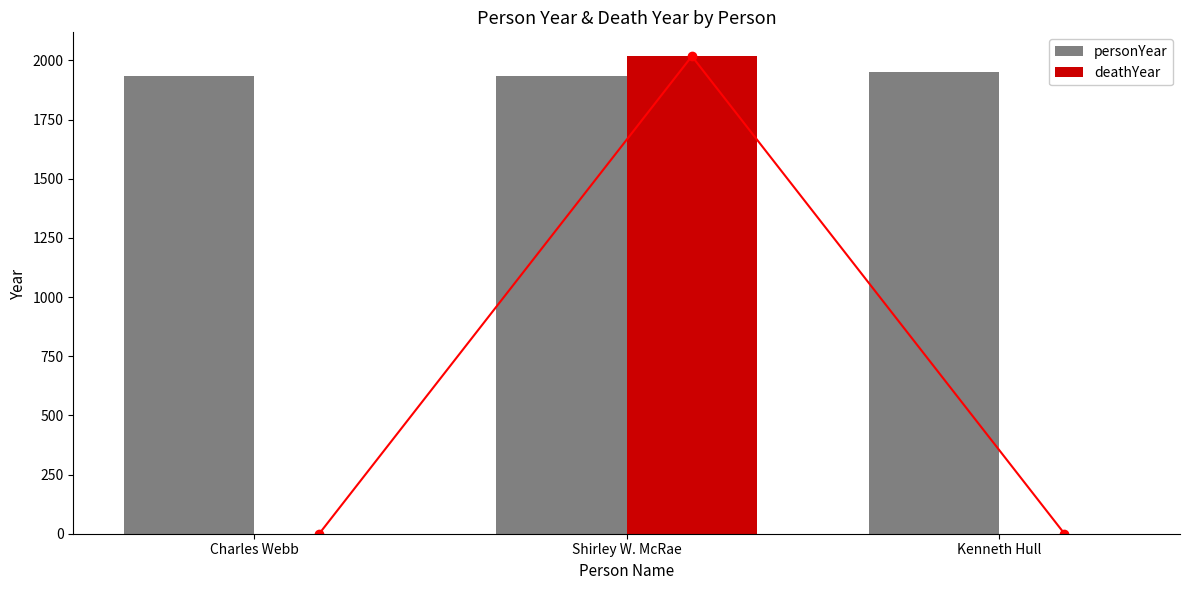

The value of personYear at Kenneth Hull is 578. True or false?

False